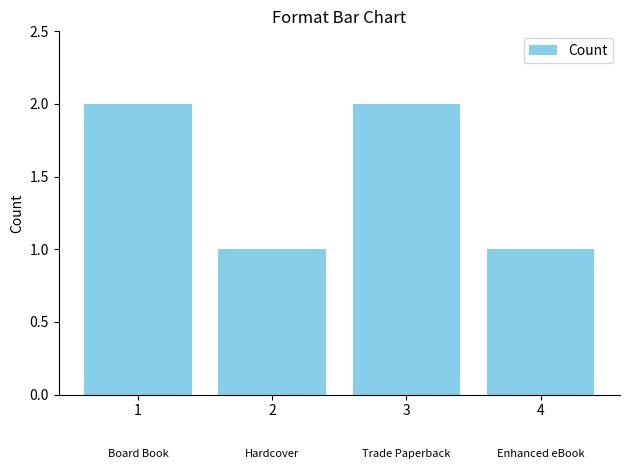

Reading right to left, what are all the values shown in this chart?

4=1	3=2	2=1	1=2